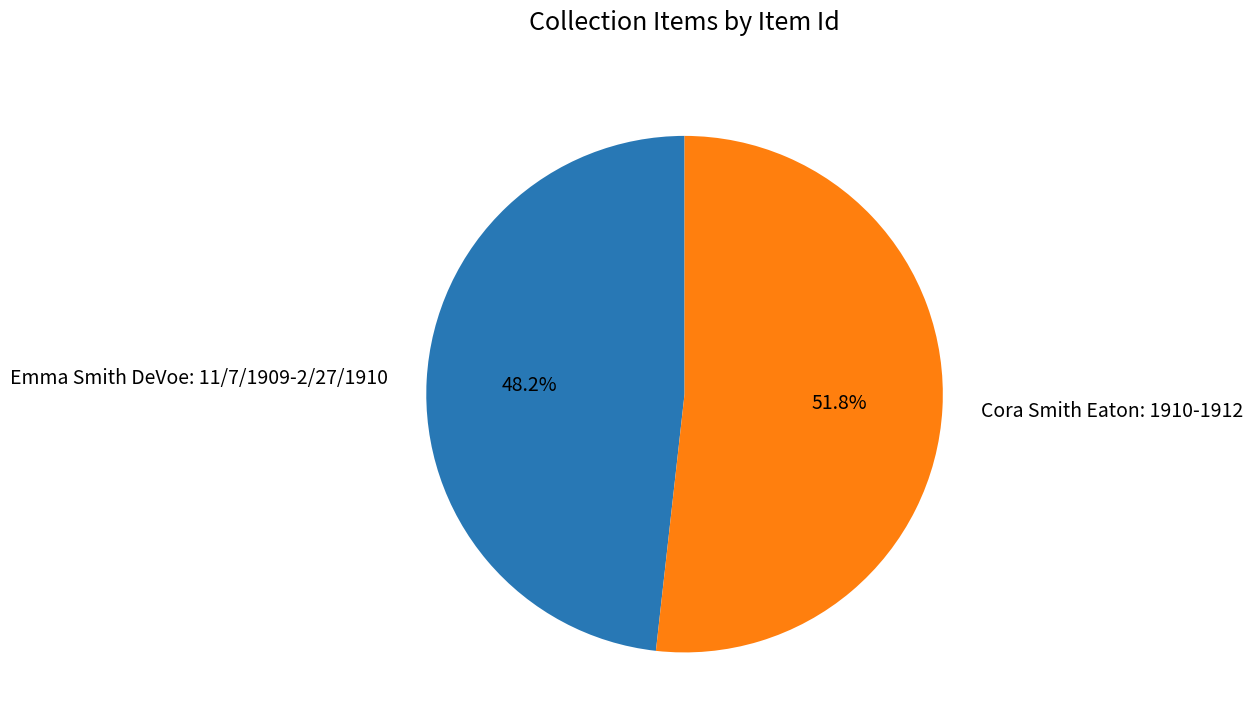

Is it true that Cora Smith Eaton: 1910-1912 is 40% of the pie?

False